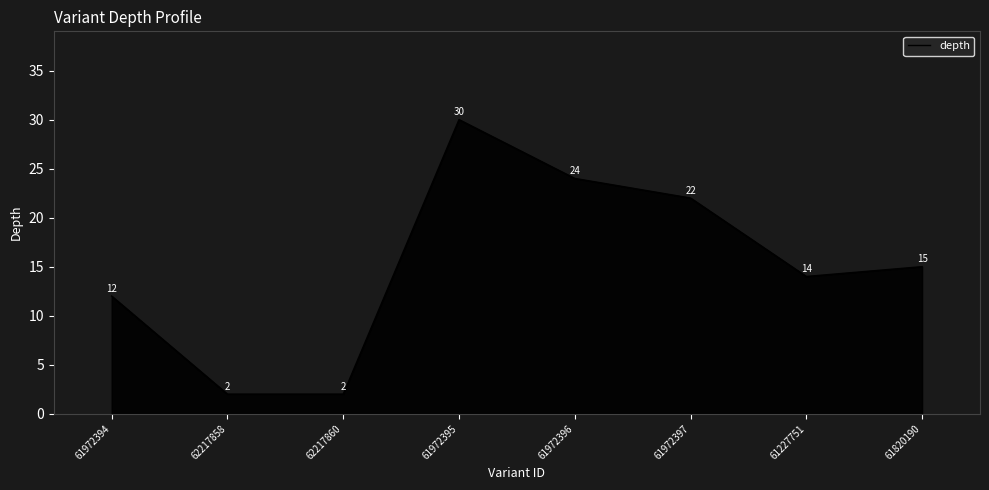

What is the difference between the values at 61227751 and 61972396?

10